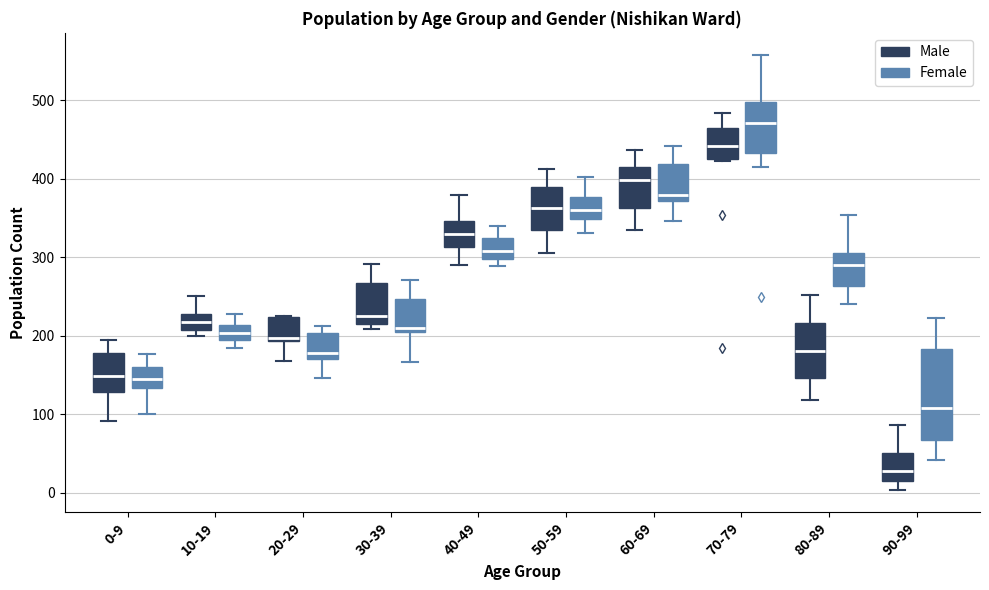

Where does the median line of the box for 20-29 (Male) sit on the y-axis? The values are not printed on the chart, so give them approximately, as read against the axis.

200